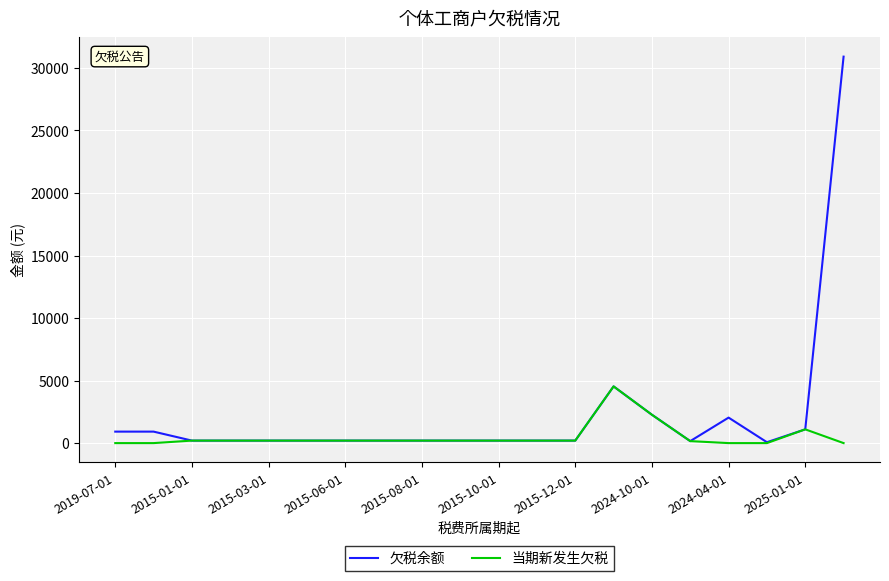

Rank the series by their average value, from lowest to highest.

当期新发生欠税, 欠税余额